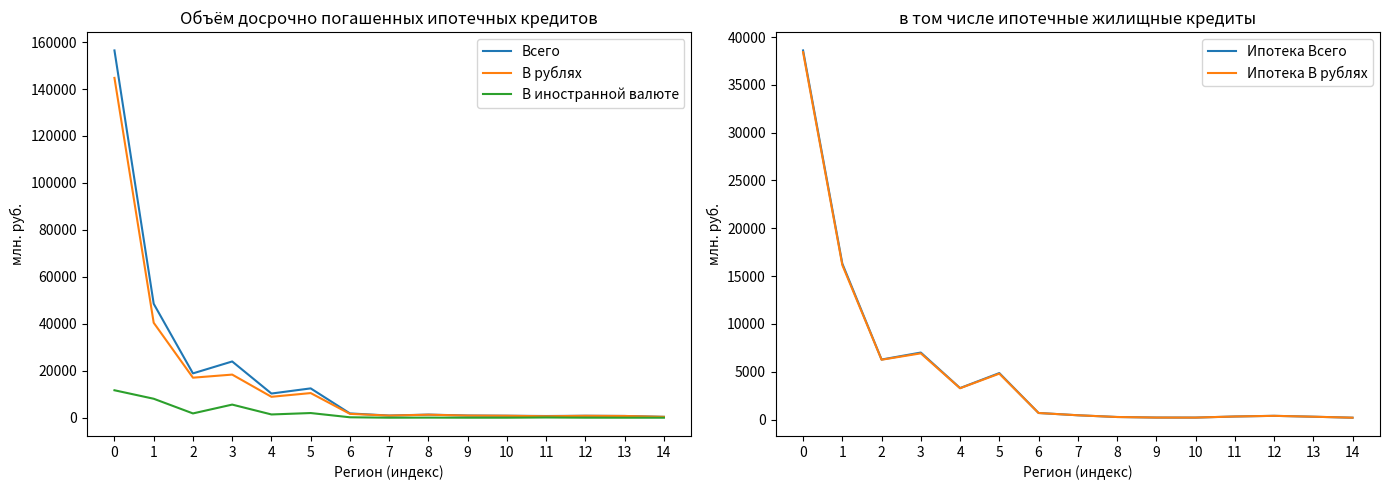

What value does the В иностранной валюте series have at 14?

10